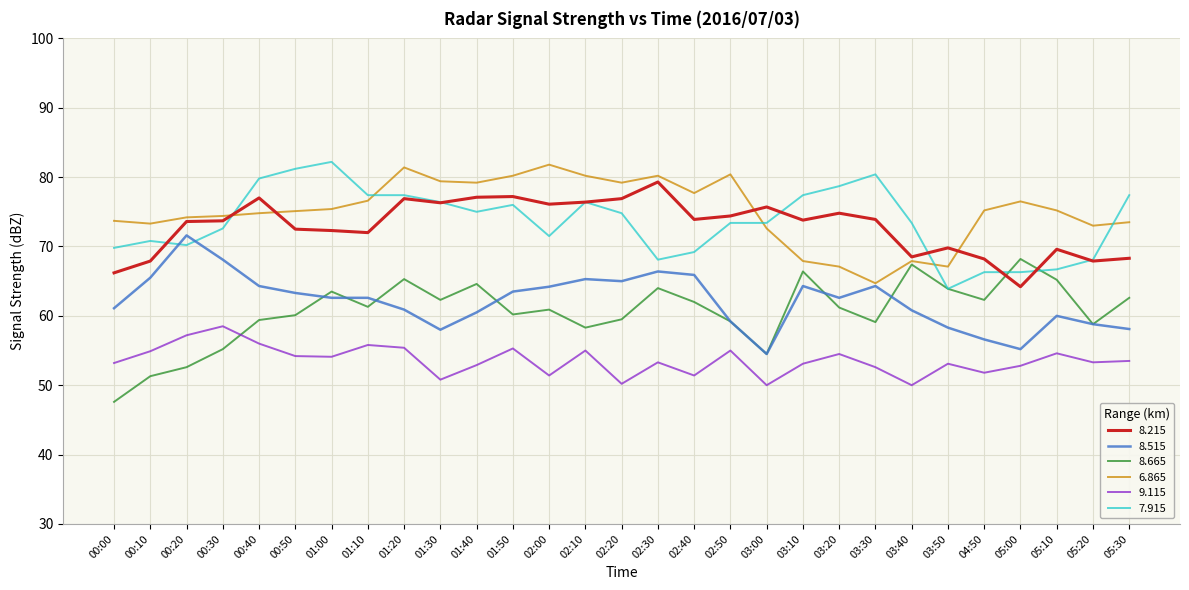

True or false: 8.515 and 8.665 cross at least once.

True